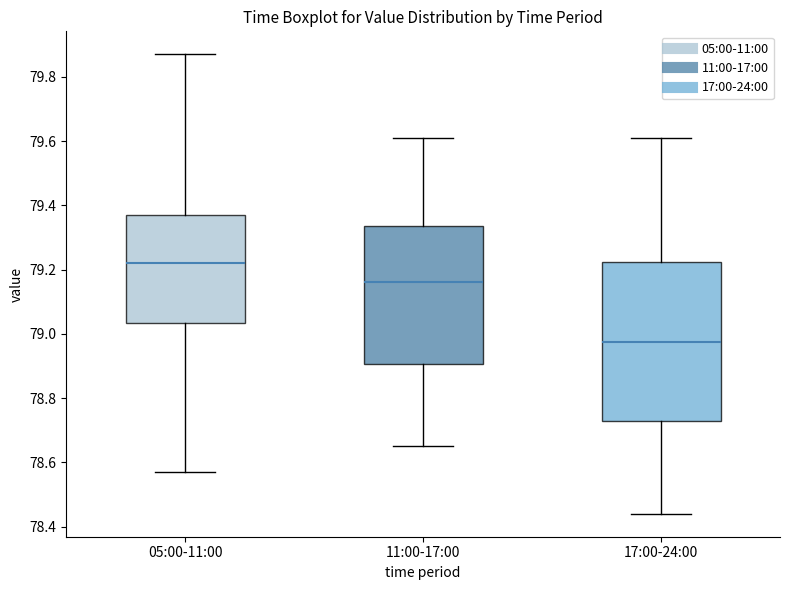

Reading left to right, transcribe this box plot: for each box, give where its median line is, the range the box spans, and where its two whiskers end, as read against the y-axis. The values are not printed on the chart, so give them approximately, as read against the axis.

05:00-11:00: median 79.22, box 79.04 to 79.38, whiskers 78.58 to 79.88
11:00-17:00: median 79.16, box 78.90 to 79.34, whiskers 78.66 to 79.62
17:00-24:00: median 78.98, box 78.72 to 79.22, whiskers 78.44 to 79.62